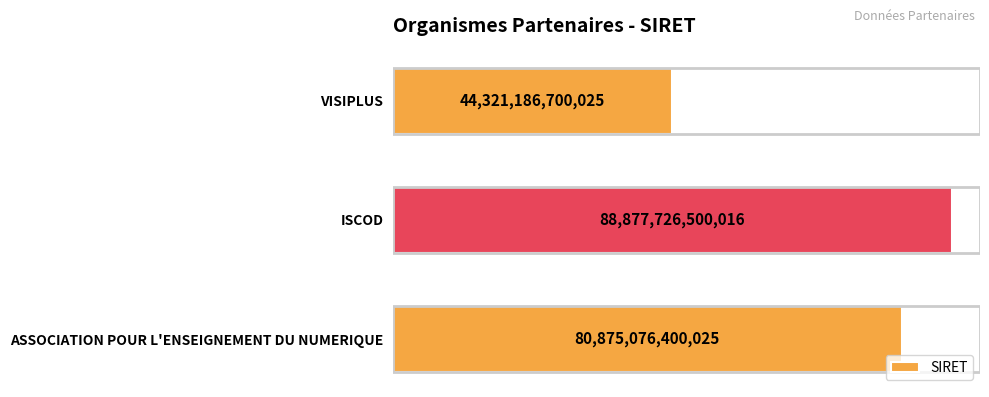

What is the difference between the maximum and minimum values?

44556539799991